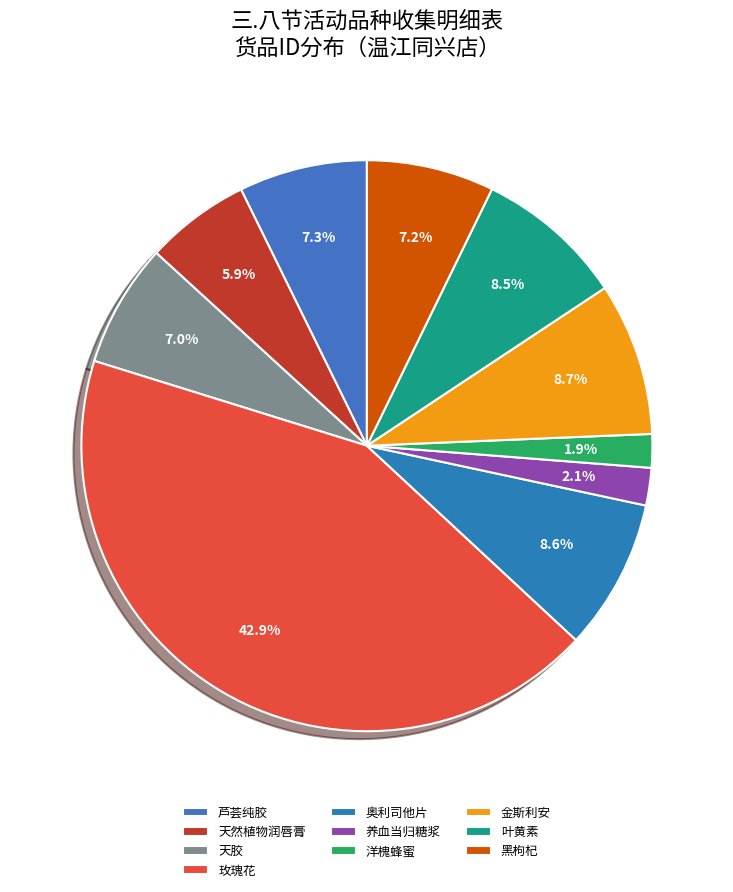

How many segments does this pie chart have?

10